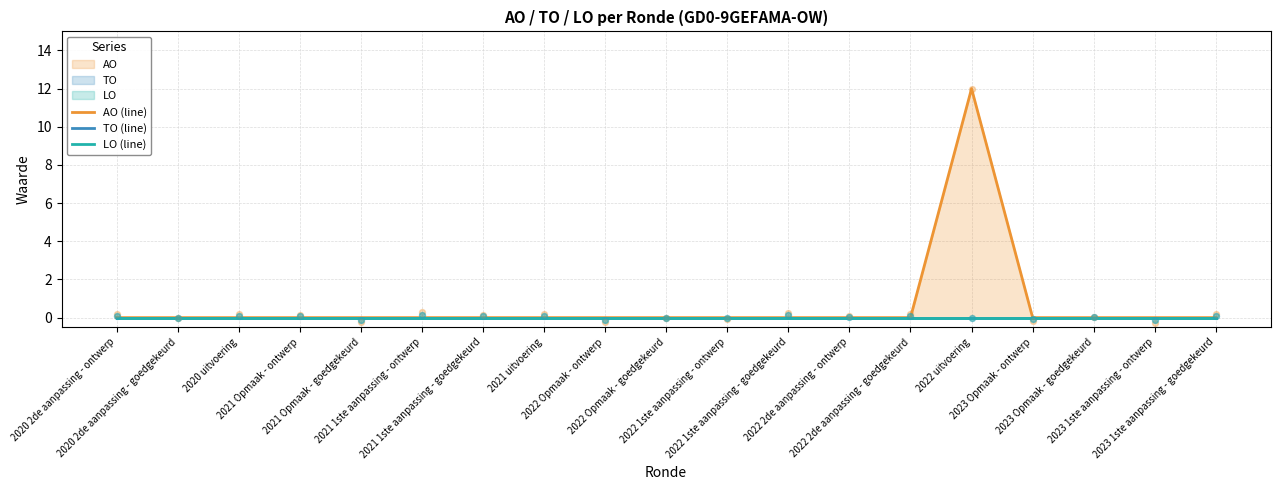

Which series contains the highest Y value?

AO (line)